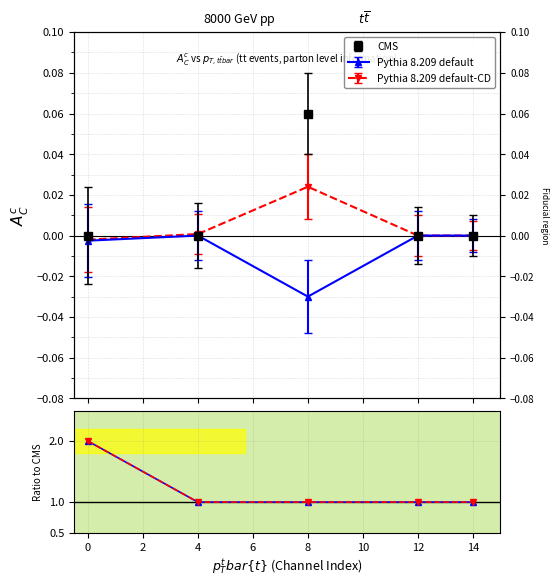

True or false: Pythia 8.209 default and Pythia 8.209 default-CD cross at least once.

False